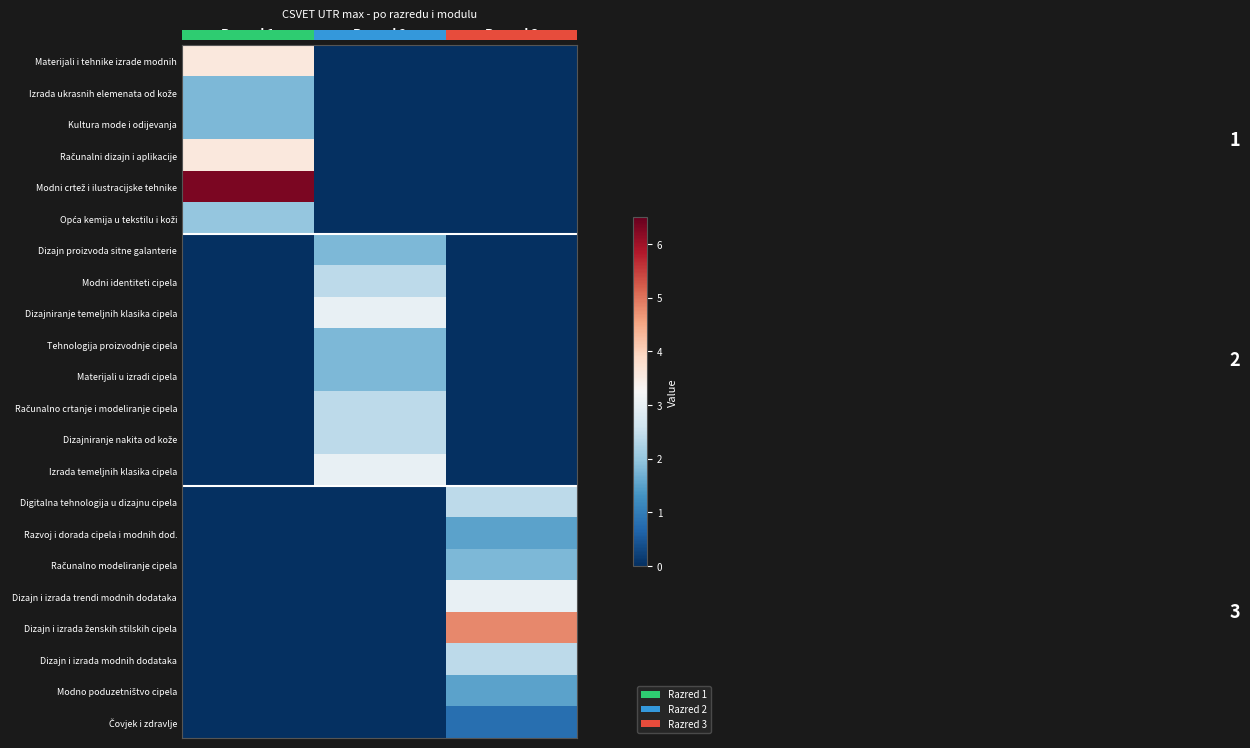

Where is Dizajn proizvoda sitne galanterie nearest to the value 0?

Razred 1